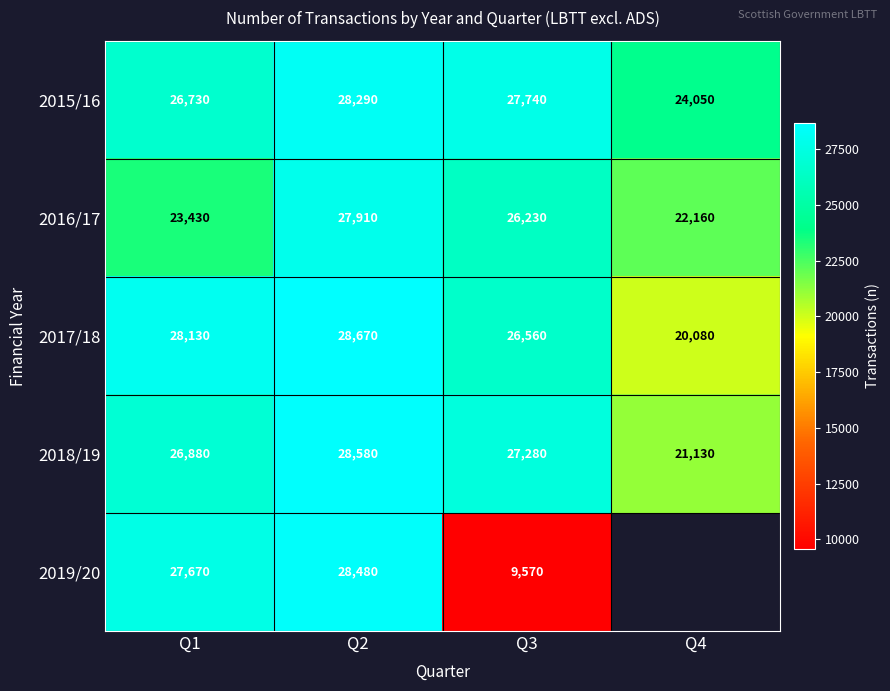

Rank the categories by 2018/19 value from lowest to highest.

Q4, Q1, Q3, Q2